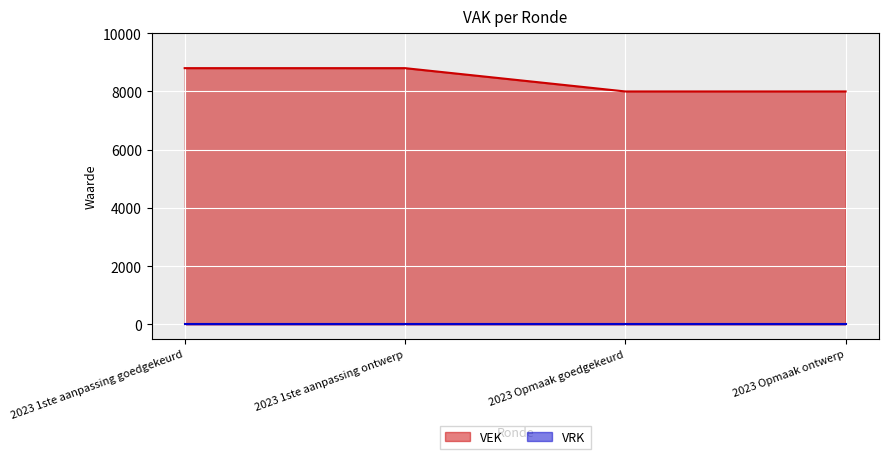

How many values are below 8800?

2